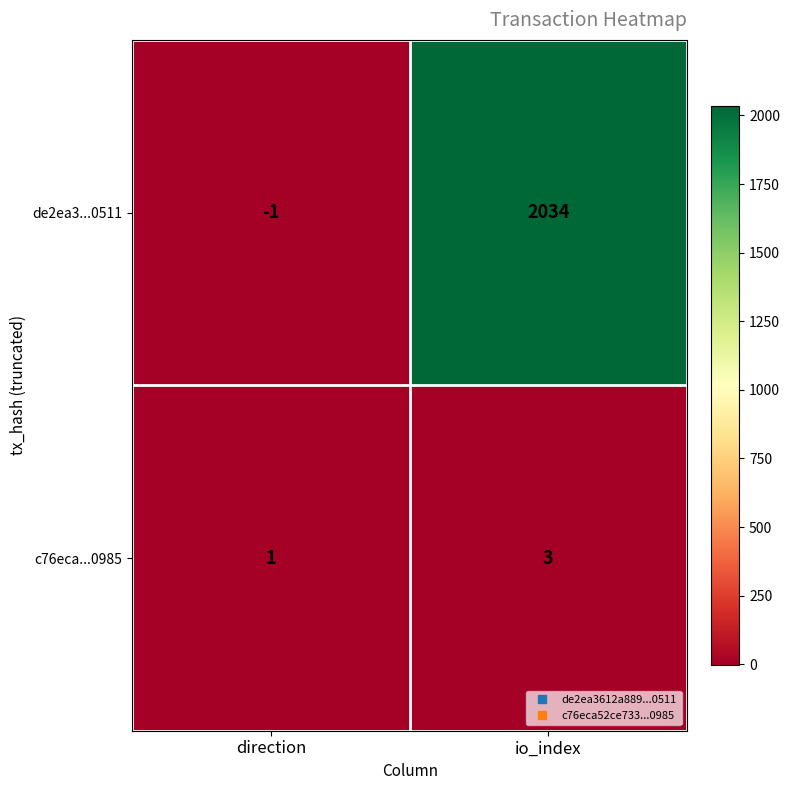

Rank the series by their maximum value, from highest to lowest.

de2ea3...0511, c76eca...0985